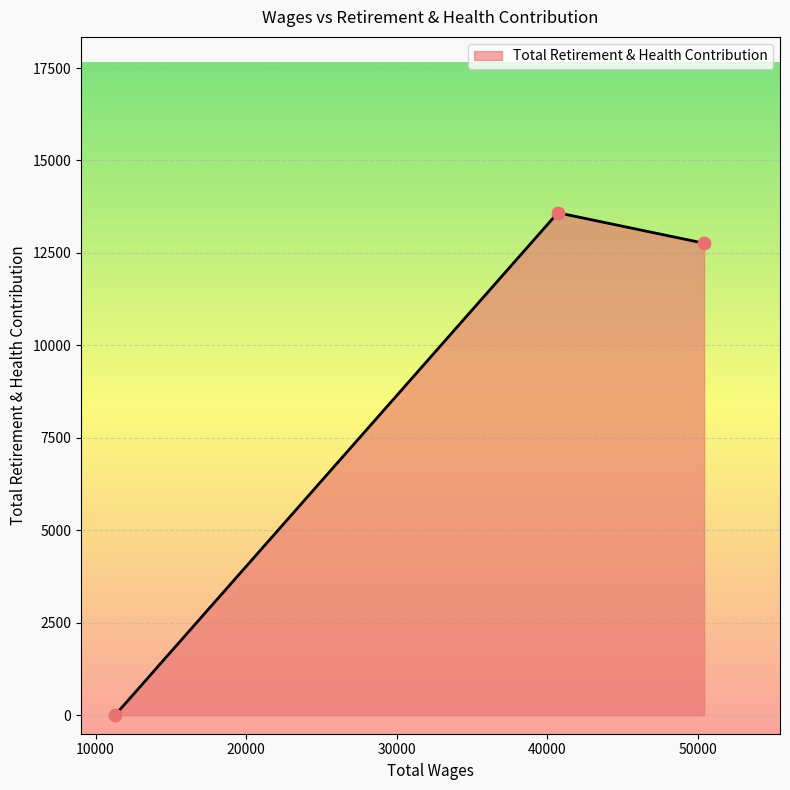

What is the sum of all values?

26350